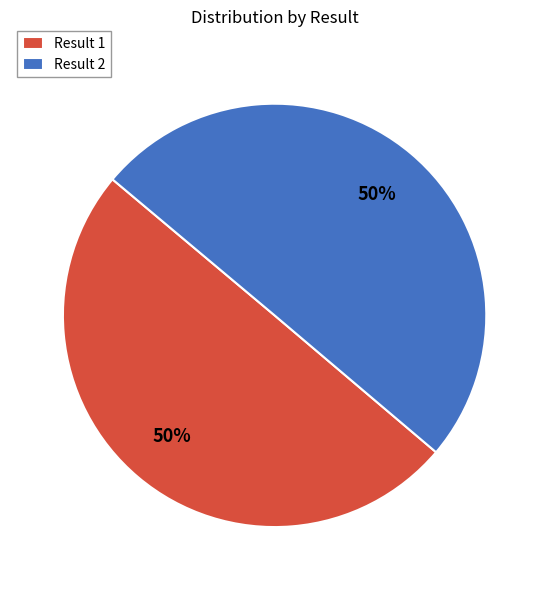

What percentage is the Result 1 slice, to the nearest percent?

50%